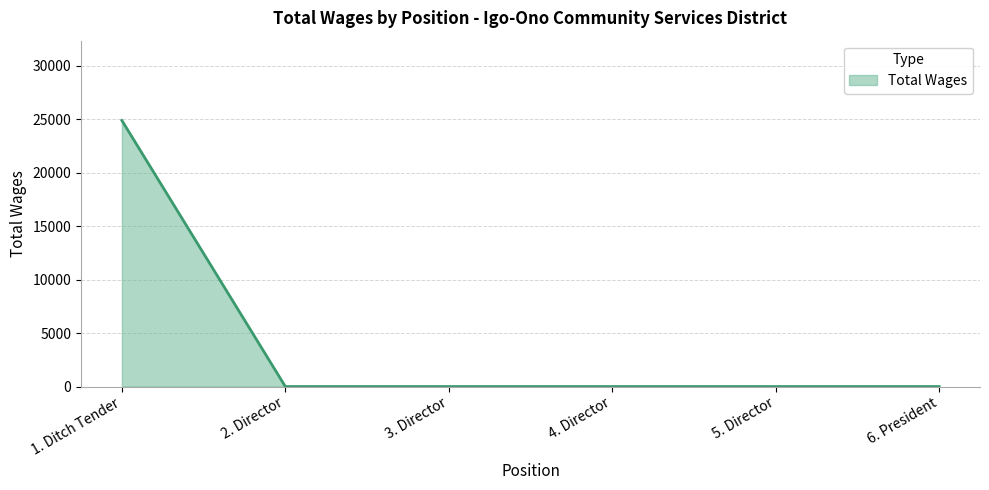

True or false: the data shows 0 at 6. President.

True